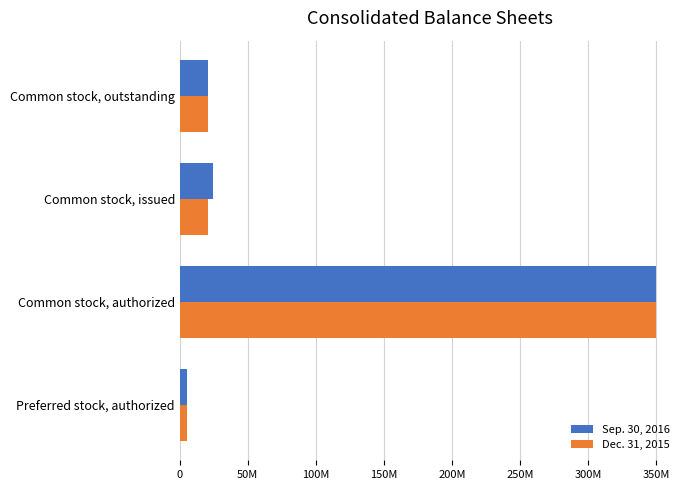

At which category does the chart reach its peak across all series?

Common stock, authorized